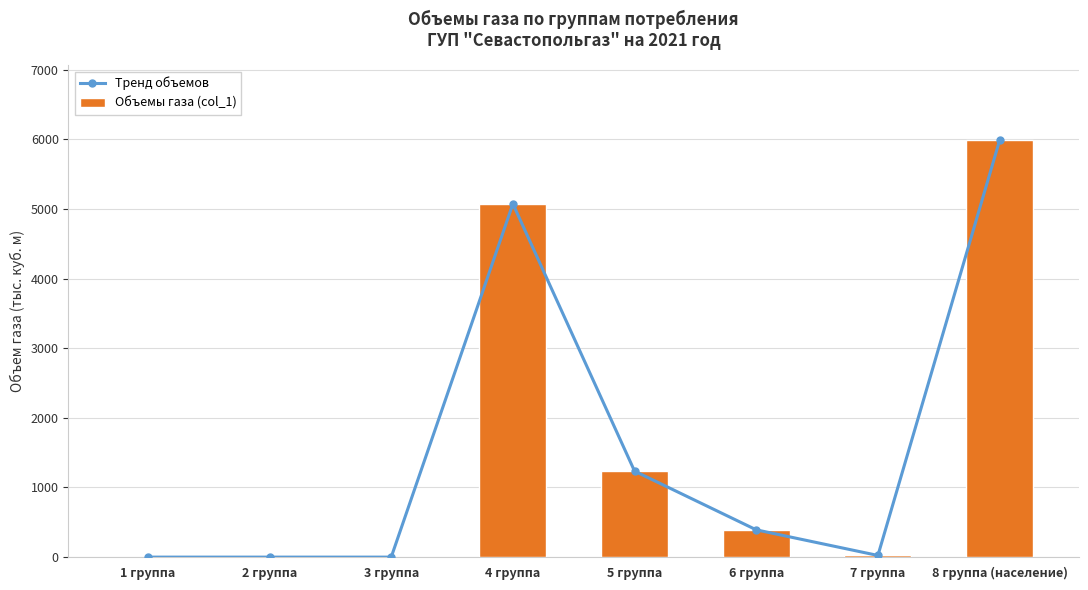

What are all the series names shown in the legend?

Тренд объемов, Объемы газа (col_1)